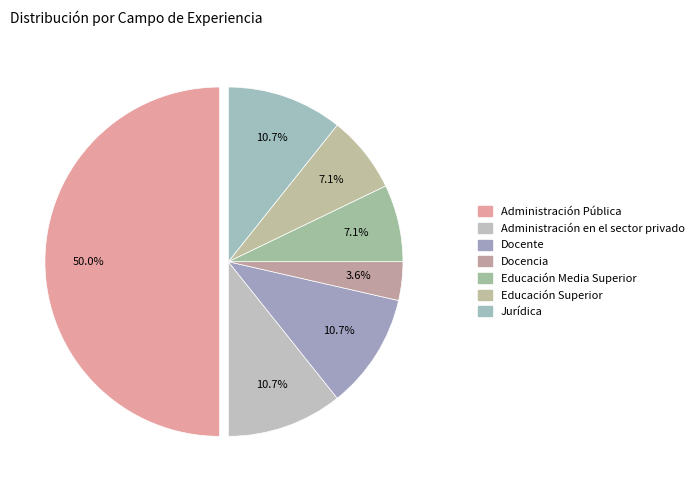

To the nearest percent, what is the average slice percentage?

14%